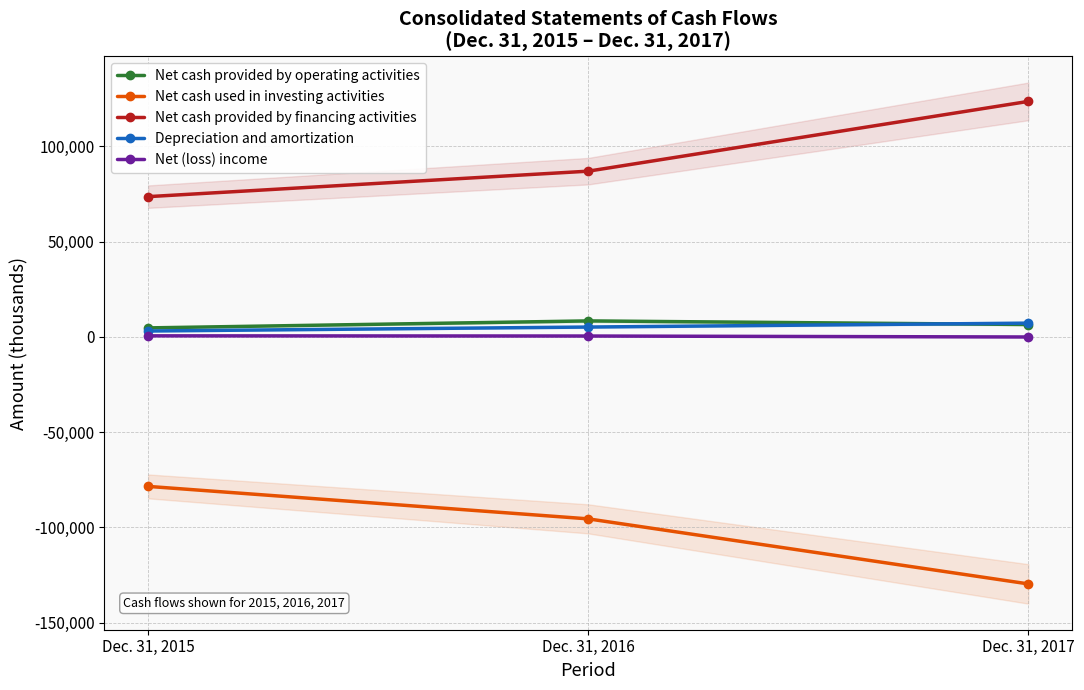

The value of Net (loss) income at Dec. 31, 2016 is 216. True or false?

False